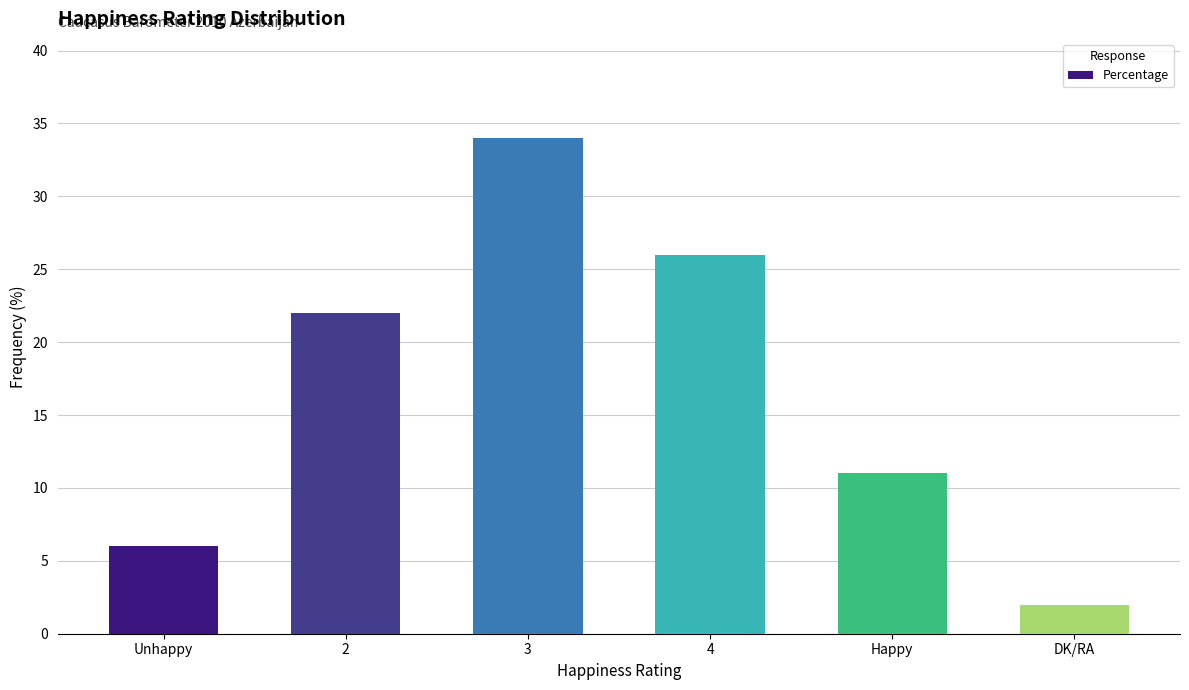

What is the label of the 1st bar from the right?

DK/RA